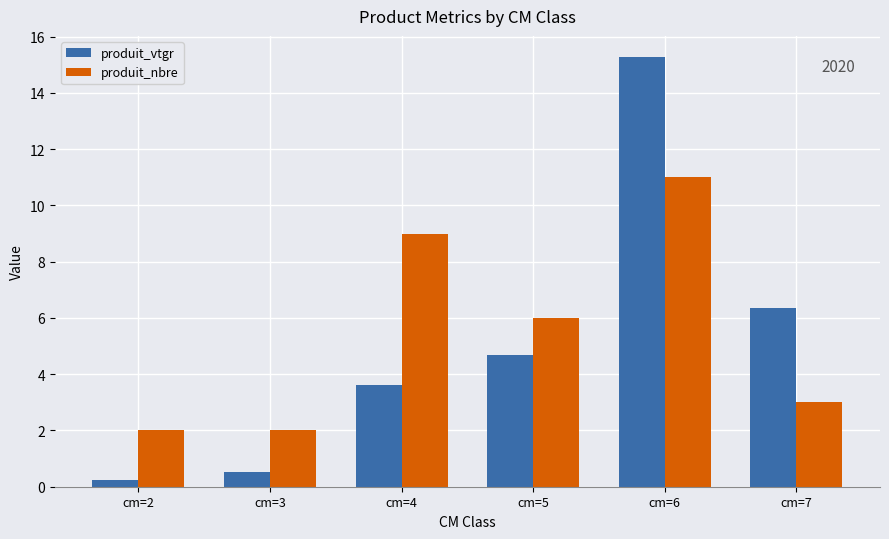

At how many categories does at least one series exceed 4?

4